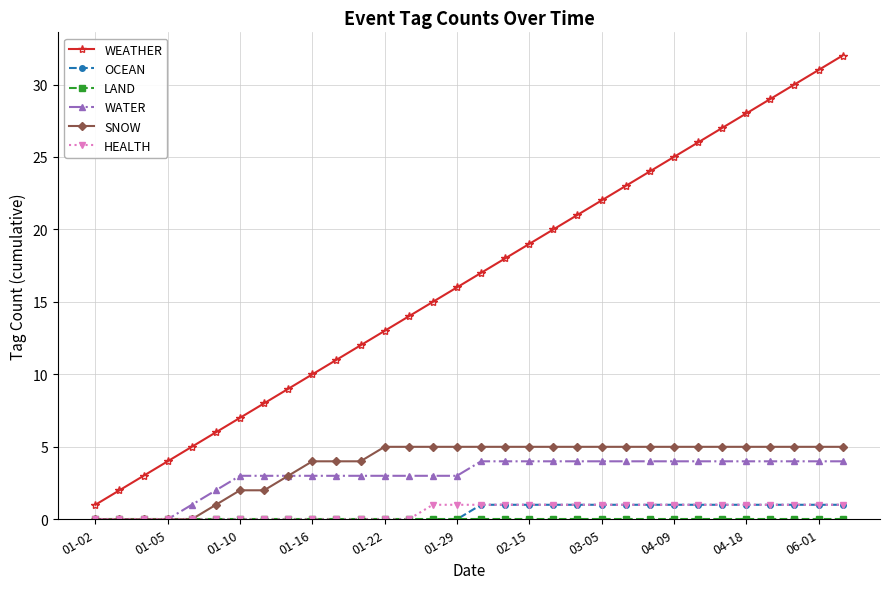

Which series has the widest spread of values?

WEATHER